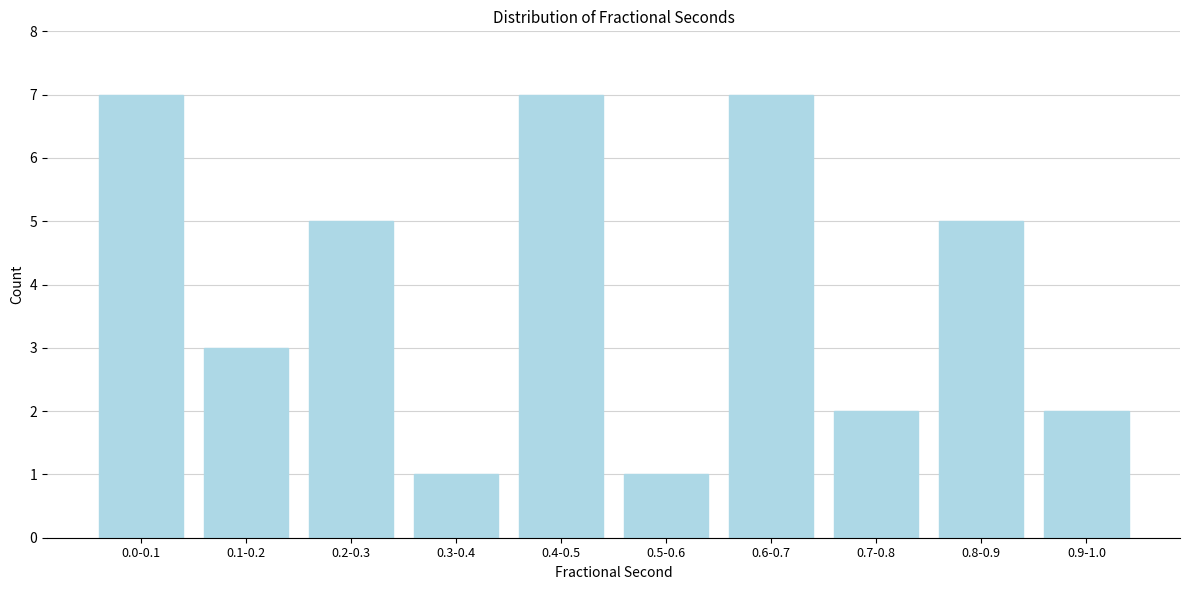

Reading right to left, list all the values displayed in this chart.

0.9-1.0=2	0.8-0.9=5	0.7-0.8=2	0.6-0.7=7	0.5-0.6=1	0.4-0.5=7	0.3-0.4=1	0.2-0.3=5	0.1-0.2=3	0.0-0.1=7